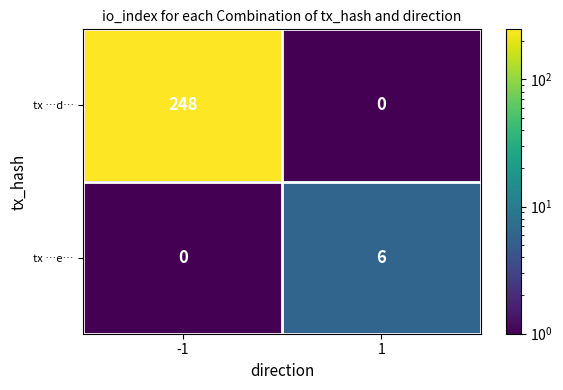

What is the total value across all series at 1?

6